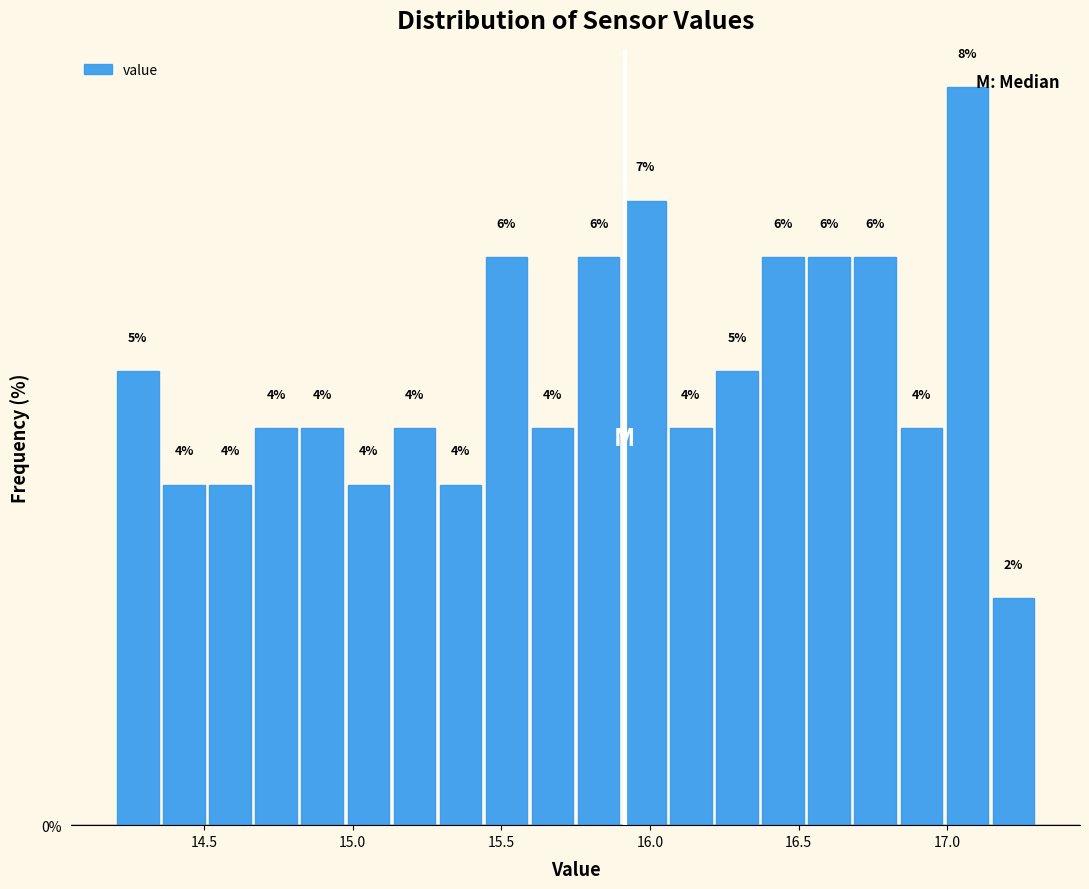

Read against the x-axis, roughly where is the centre of the tallest bar?

17.05